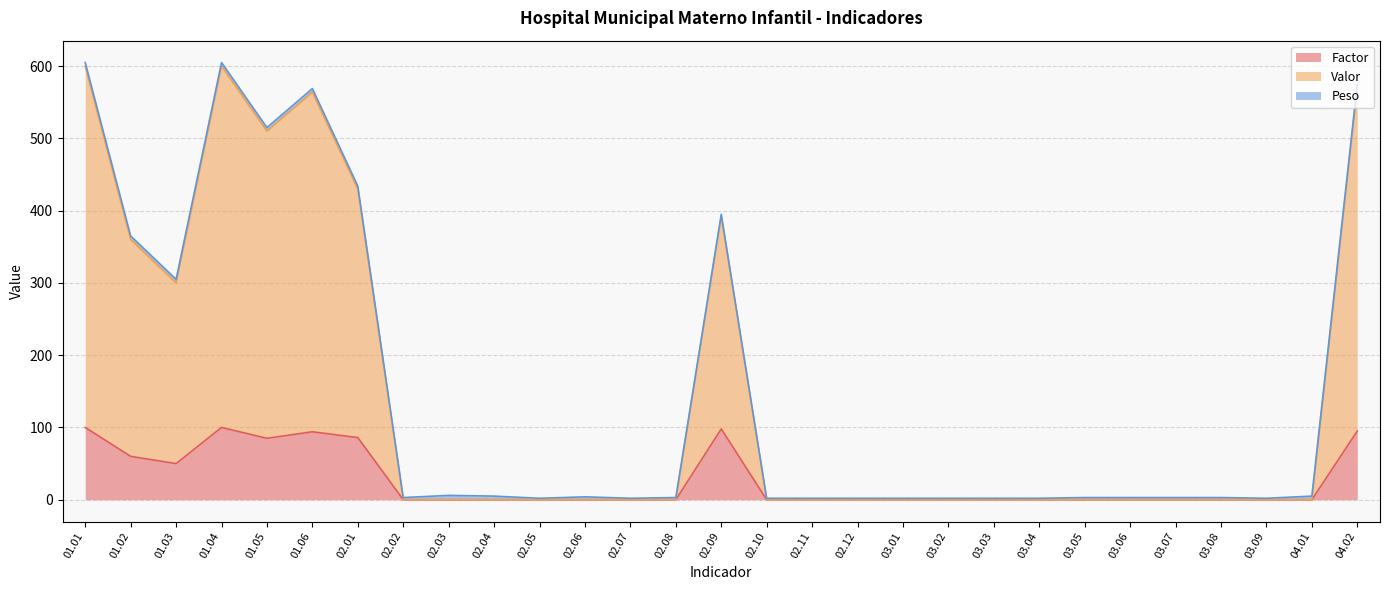

The Valor series shows 515 at 01.05. True or false?

True